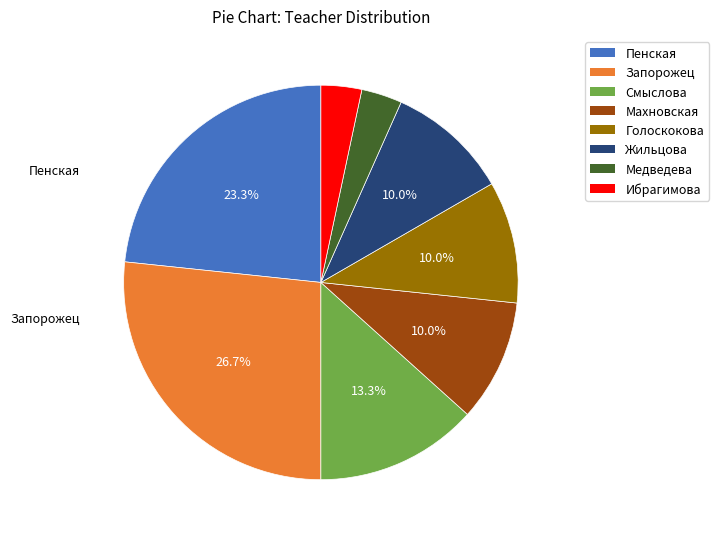

To the nearest percent, what is the difference between the largest and smallest slice percentages?

23%